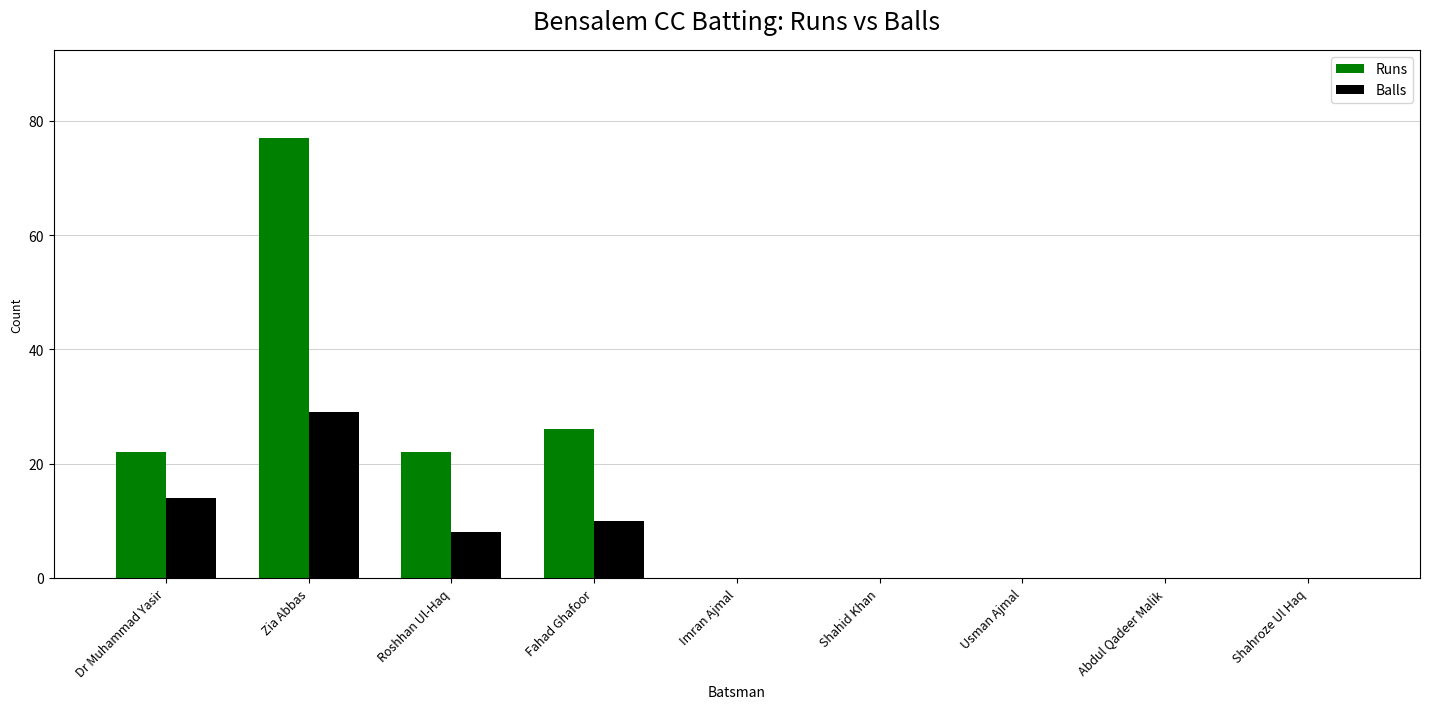

Which series has the largest total across all categories?

Runs